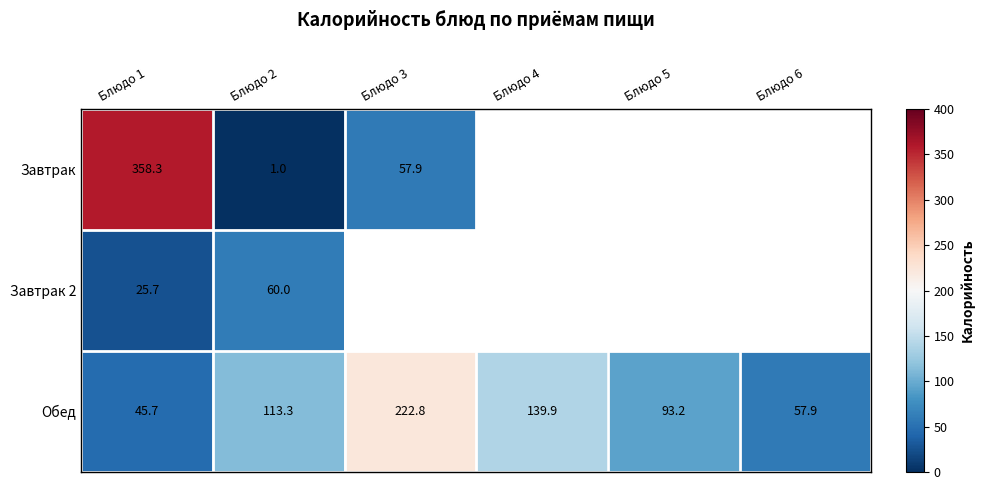

Rank the series at Блюдо 2 from lowest to highest value.

Завтрак, Завтрак 2, Обед